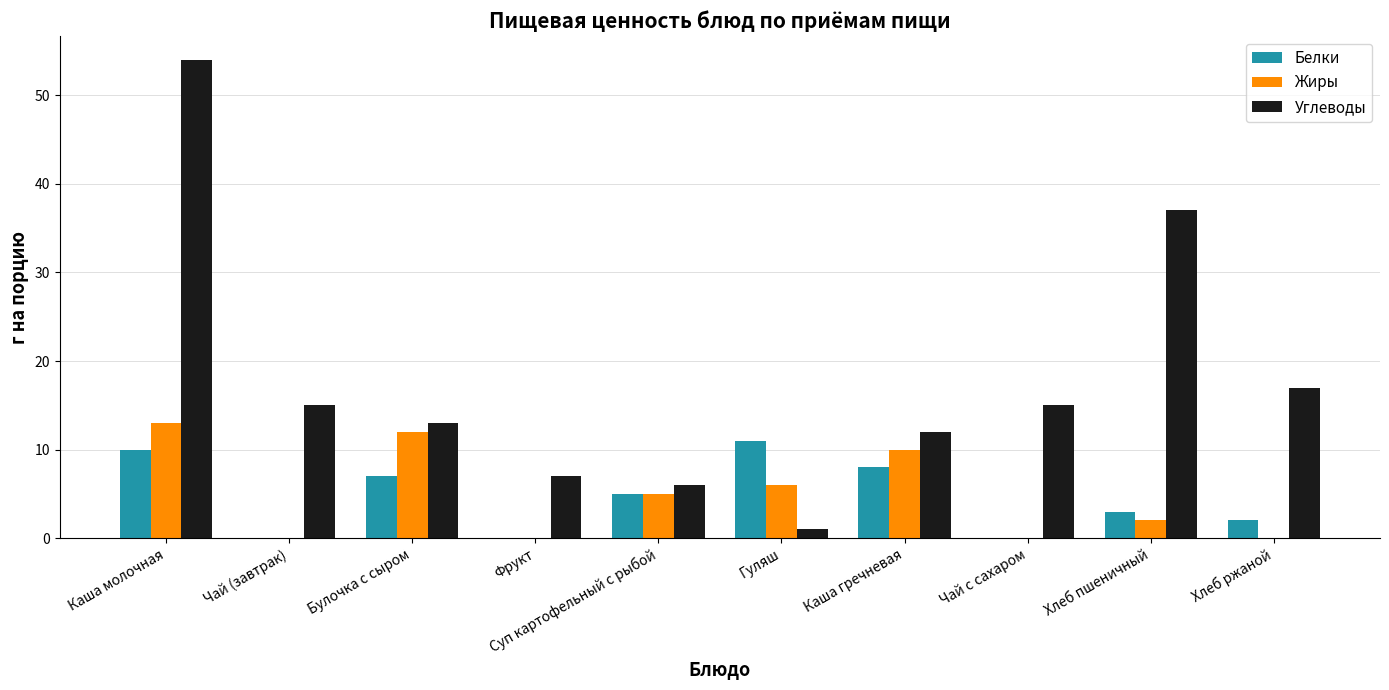

Which series has the widest spread of values?

Углеводы